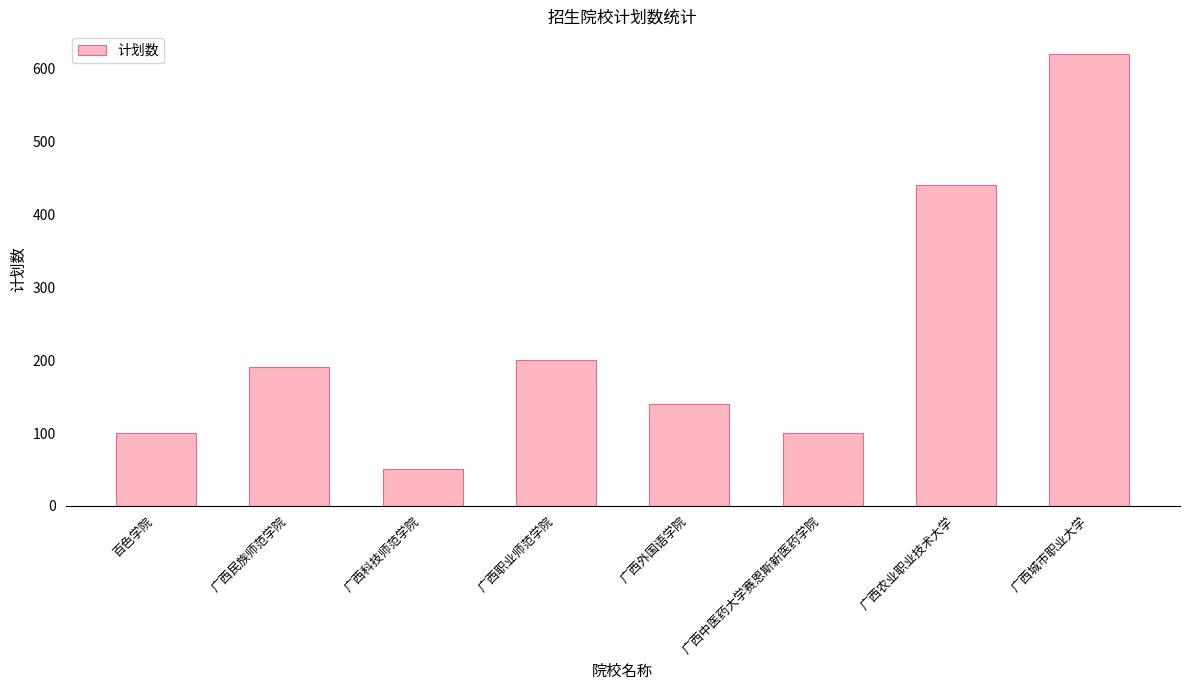

What position from the right is 广西职业师范学院?

5